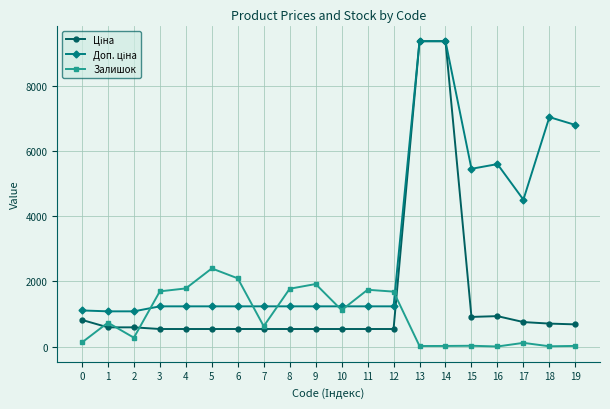

What is the maximum value shown in the chart?

9384.0